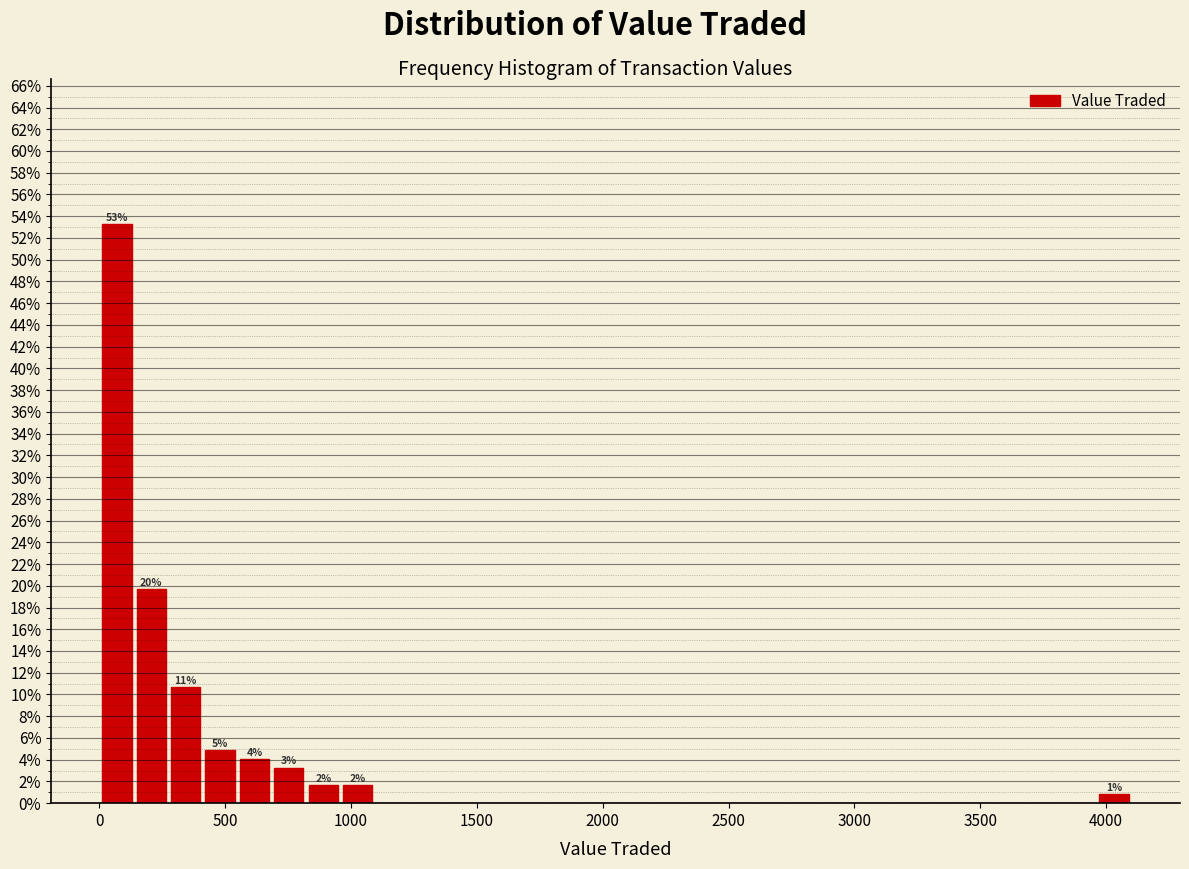

Read against the x-axis, roughly where is the centre of the tallest bar?

50